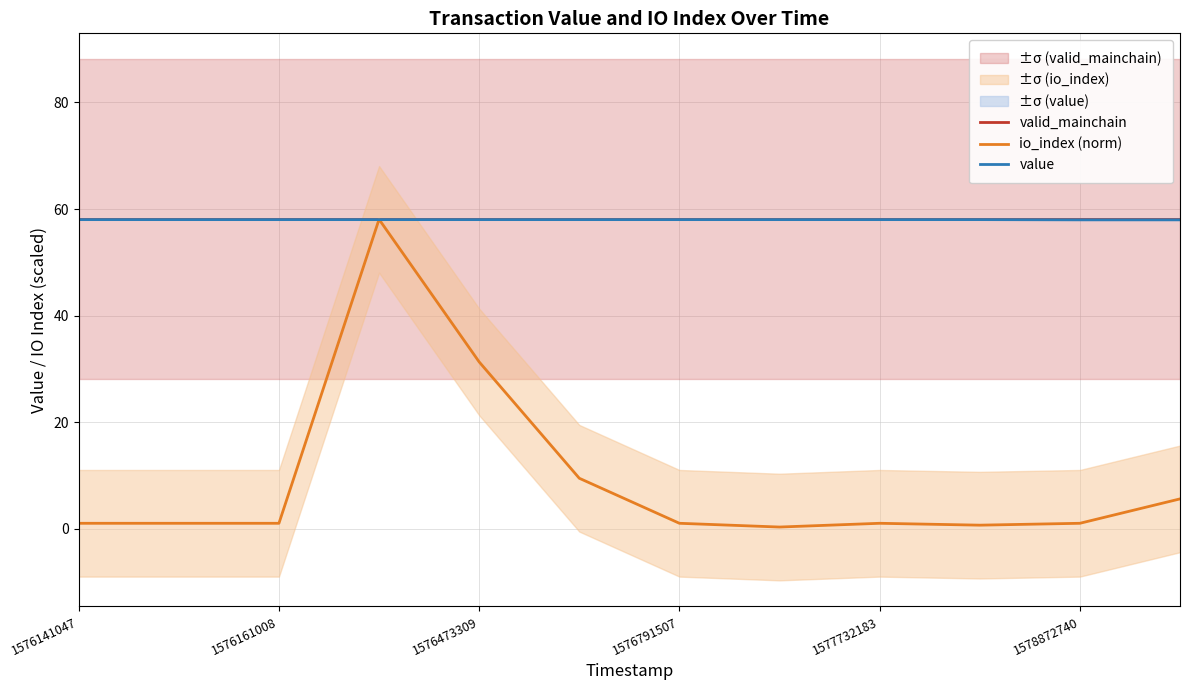

The value series shows 20.7 at 1578872740. True or false?

False